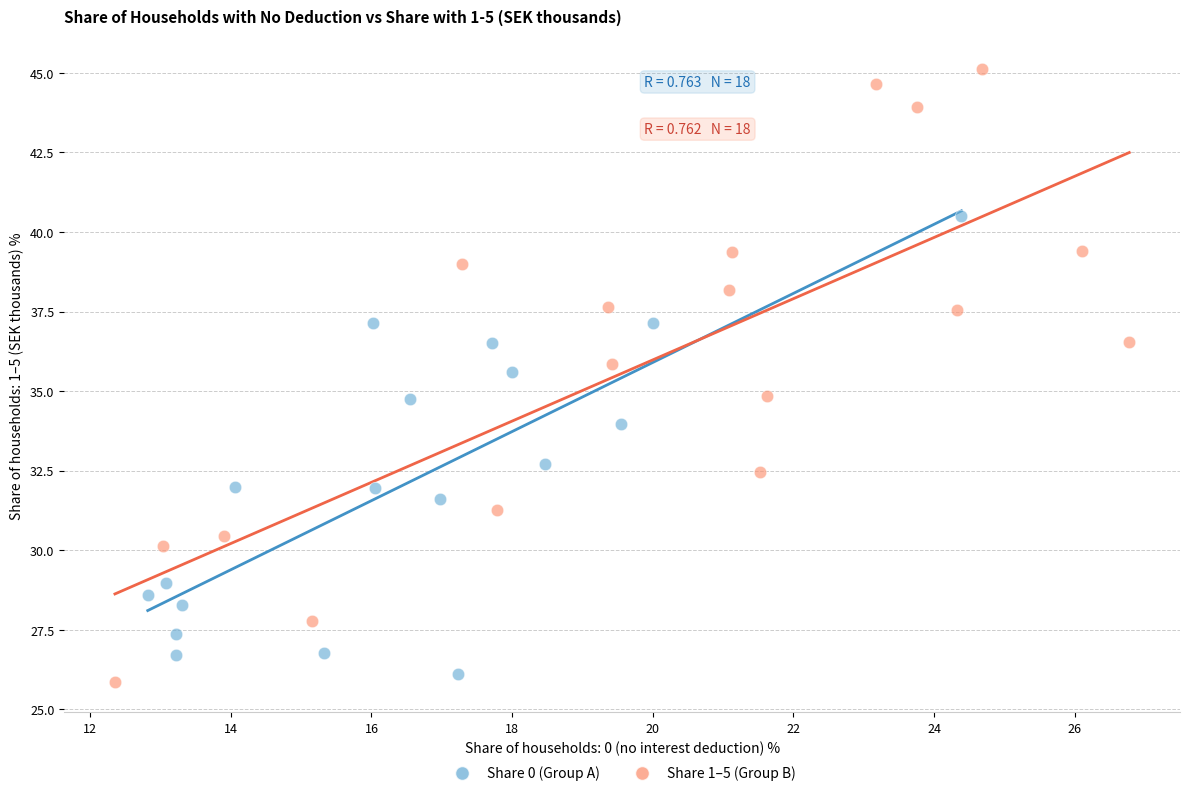

Which series reaches the maximum Y coordinate?

Share 1–5 (Group B)